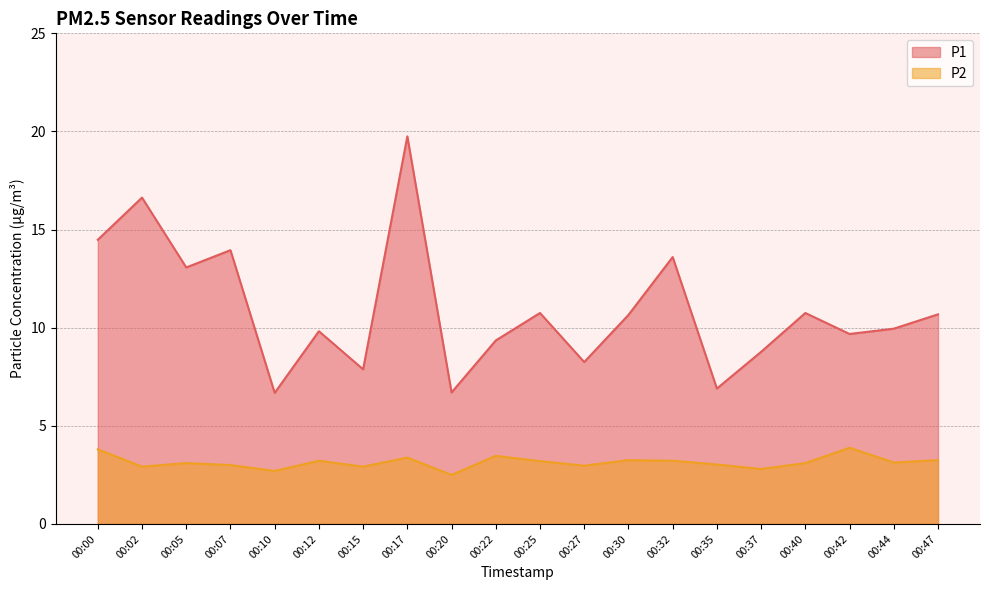

What is the maximum value shown in the chart?

19.8